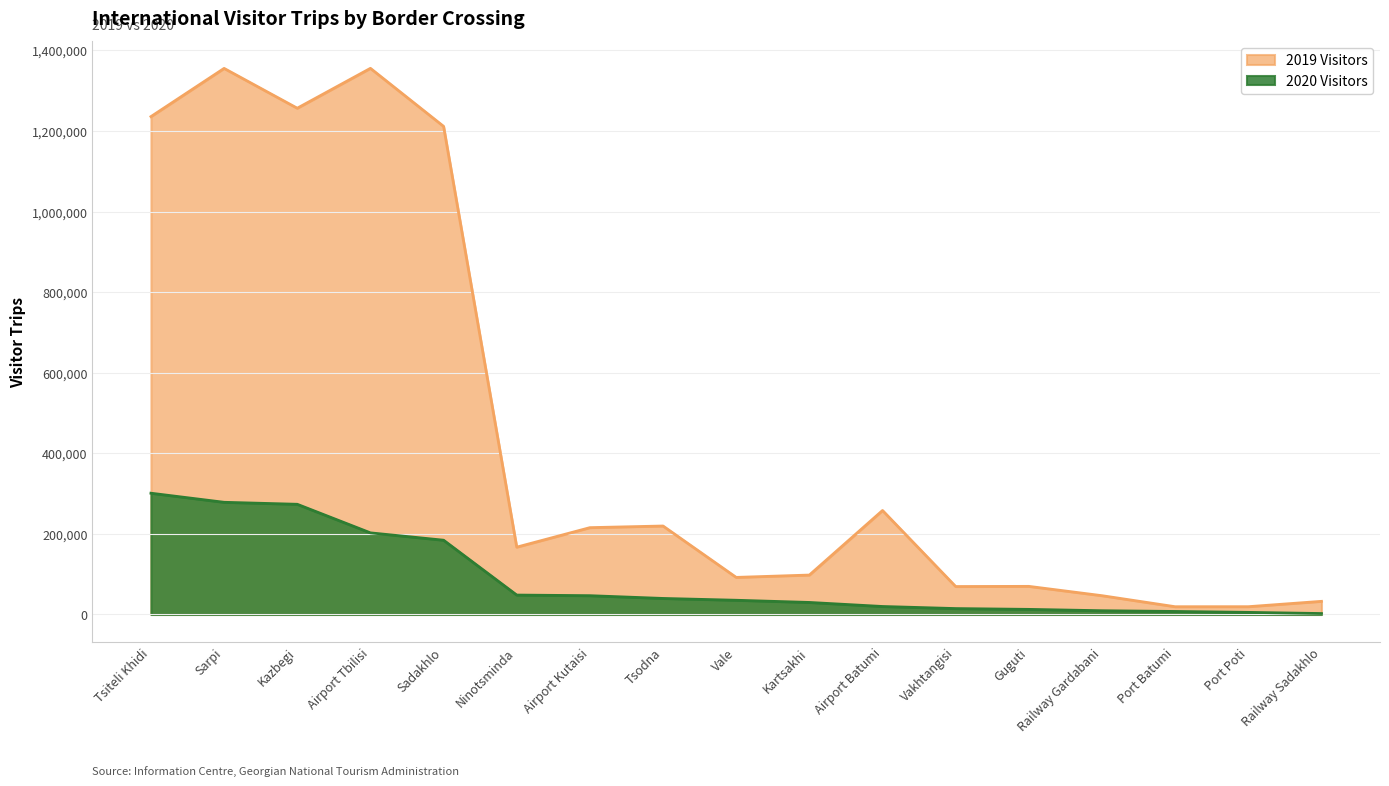

What position from the right is Port Batumi?

3